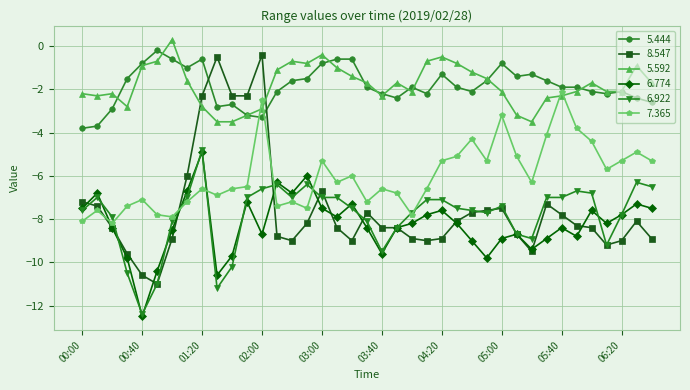

How many intersections are there between 5.592 and 8.547?

2